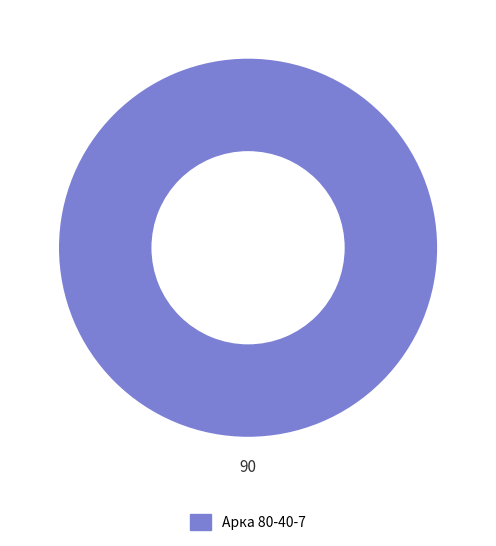

How many segments does this pie chart have?

1